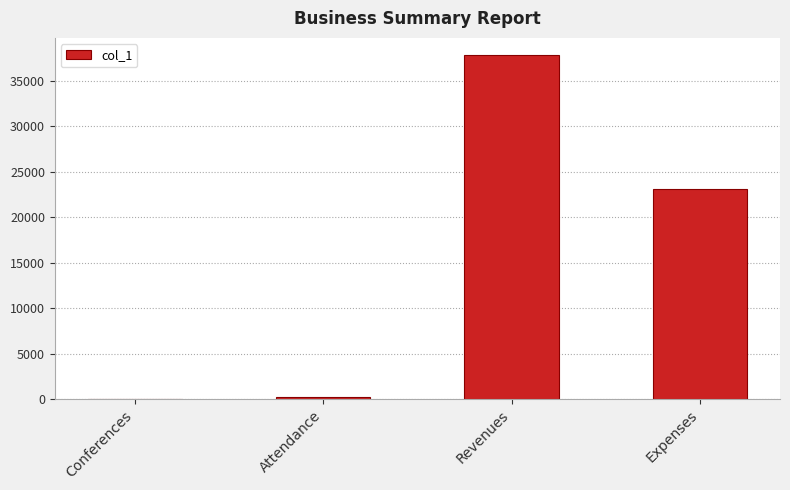

Where is the data nearest to the value 18901?

Expenses